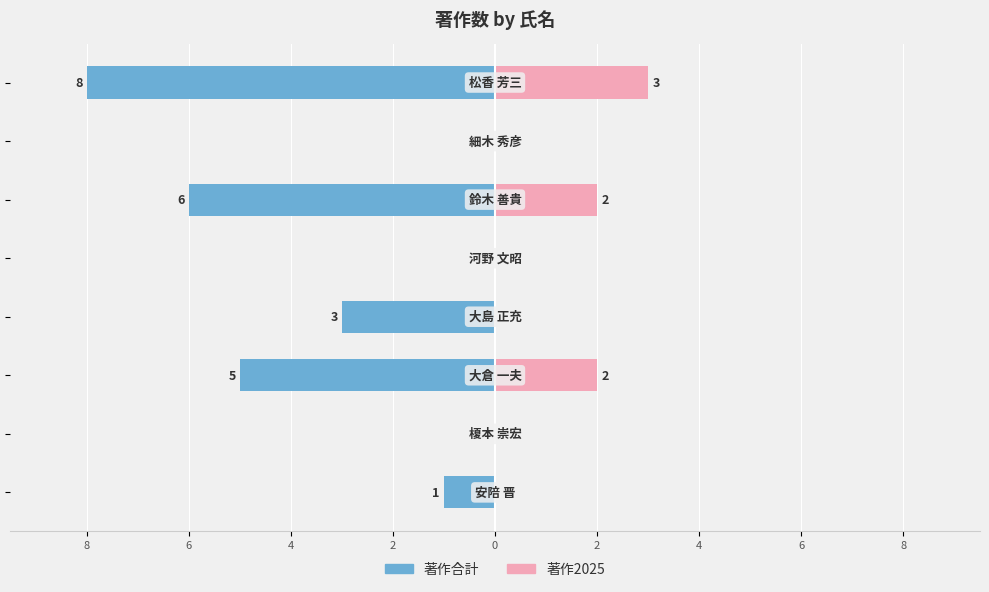

Between 2 and 4, which series saw the biggest shift?

著作合計